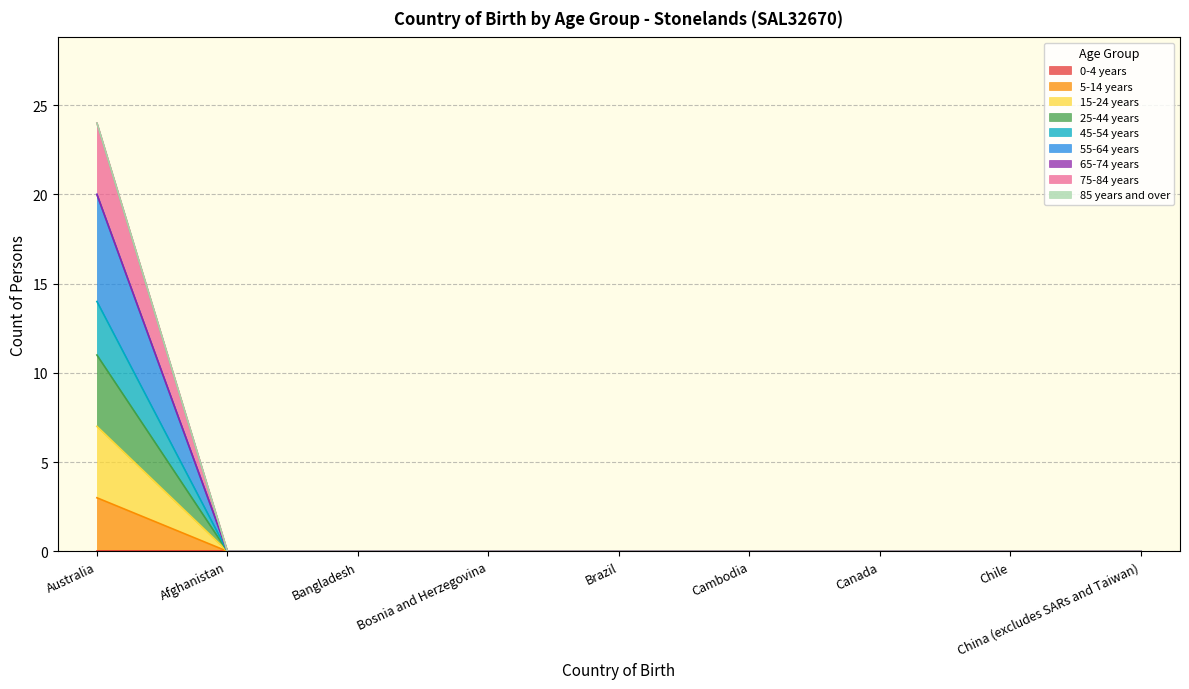

True or false: 15-24 years has a value of 0 at Afghanistan.

True